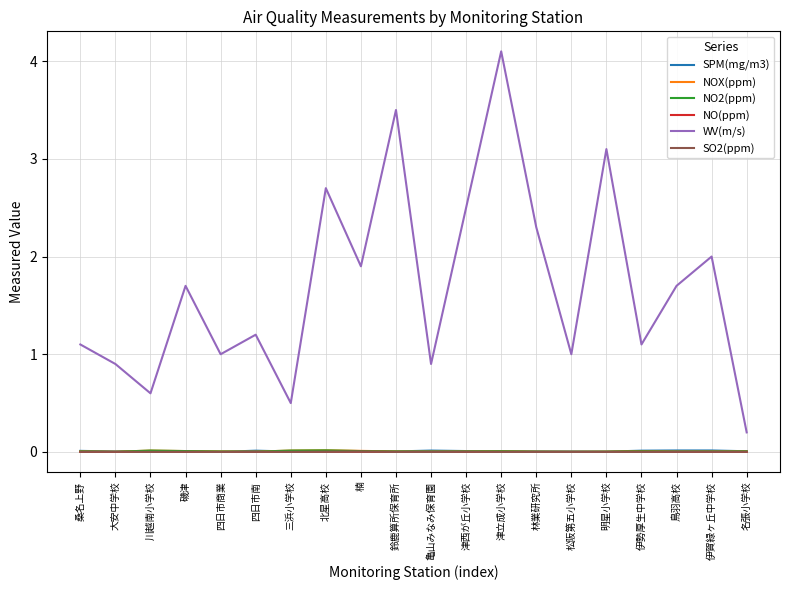

What position from the left is 四日市商業?

5